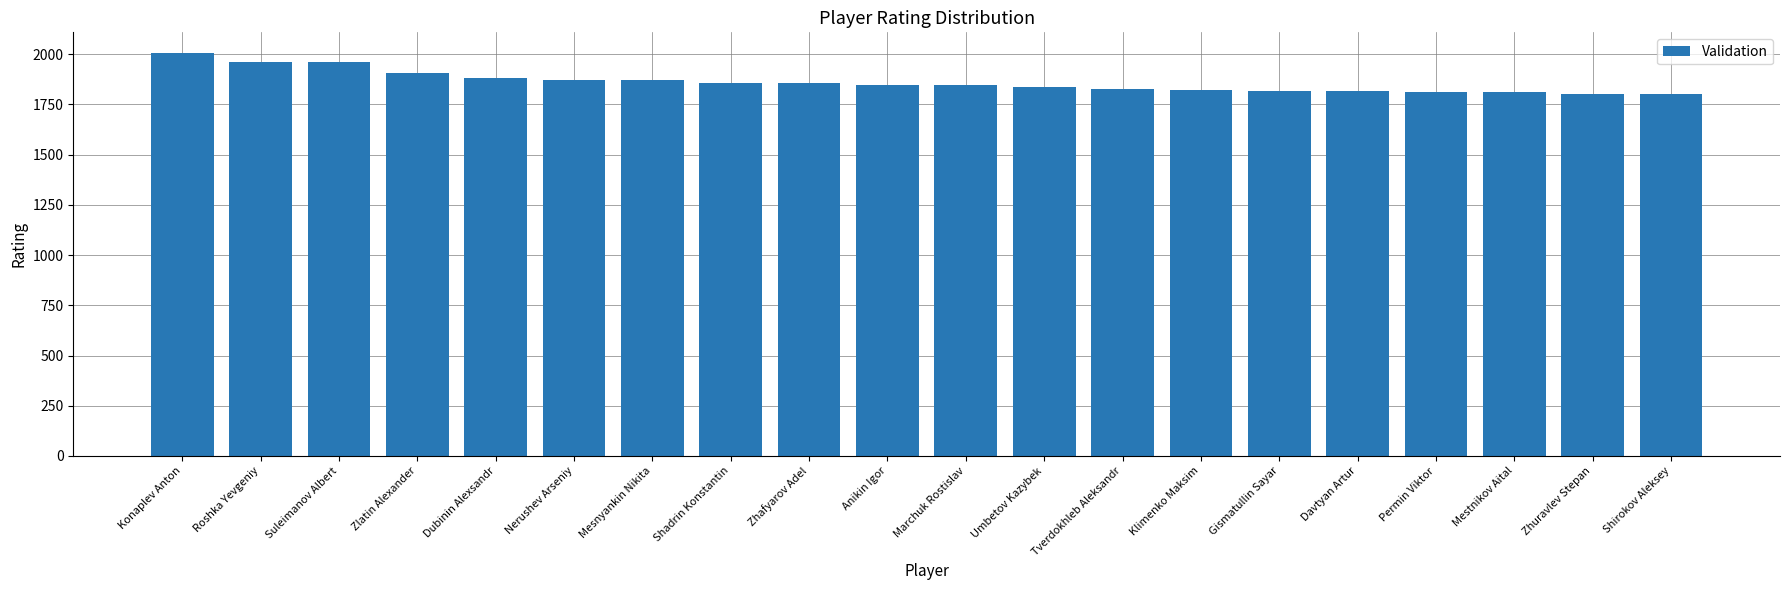

What is the smallest value displayed?

1800